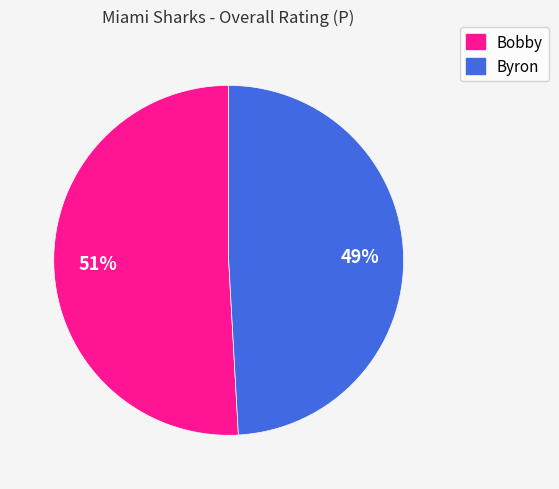

Is there a majority slice in this chart?

Yes